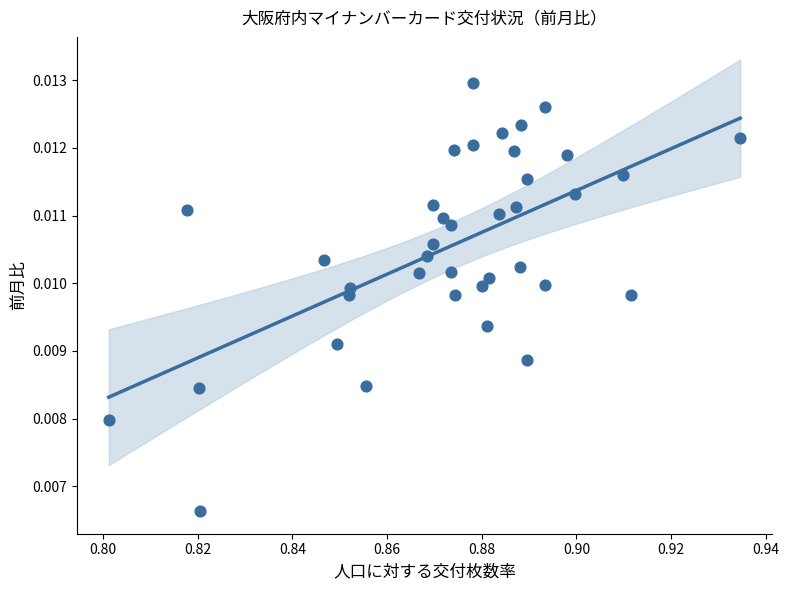

How many points are shown in the scatter plot?

38